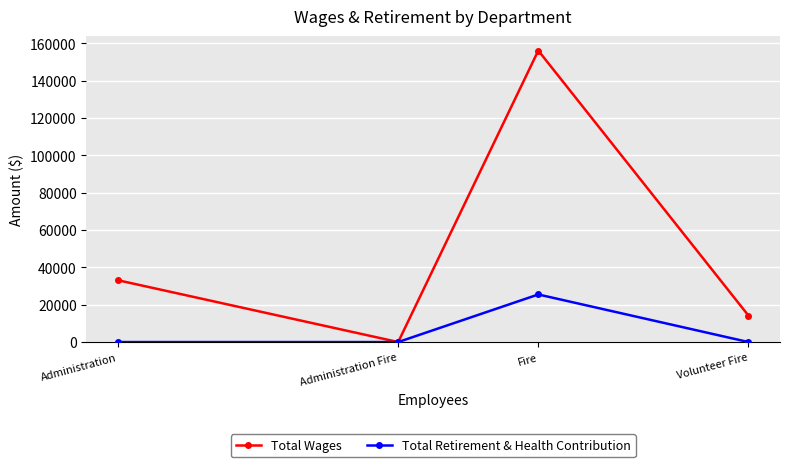

How many data points in Total Wages are less than 33091?

2